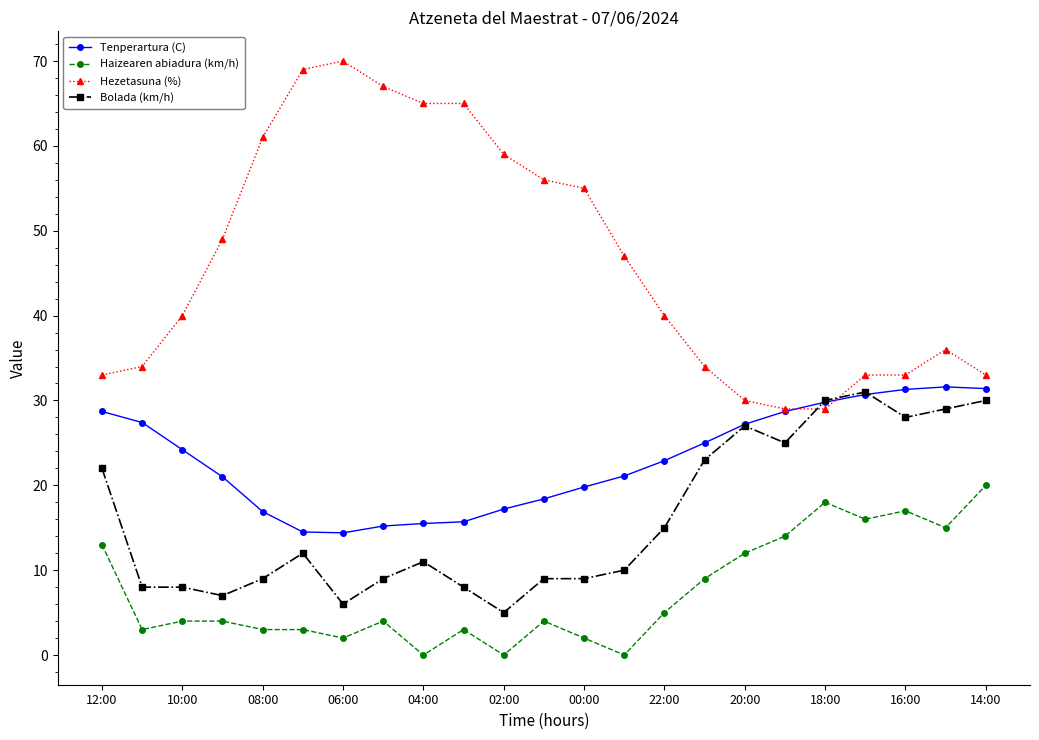

At how many categories does at least one series exceed 48?

10